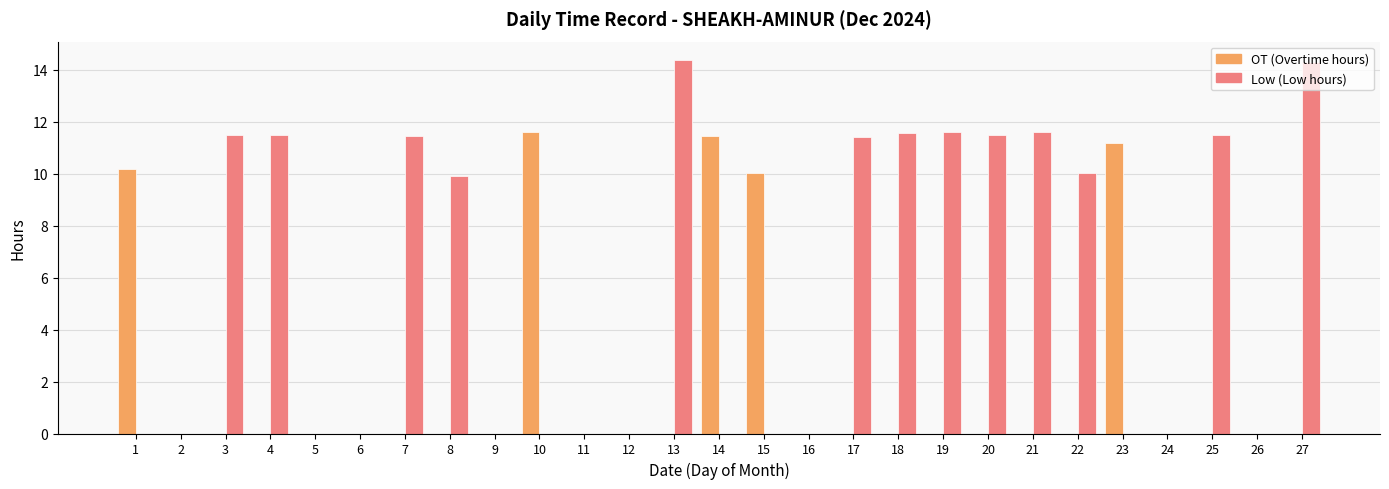

Does the chart contain stacked bars?

No